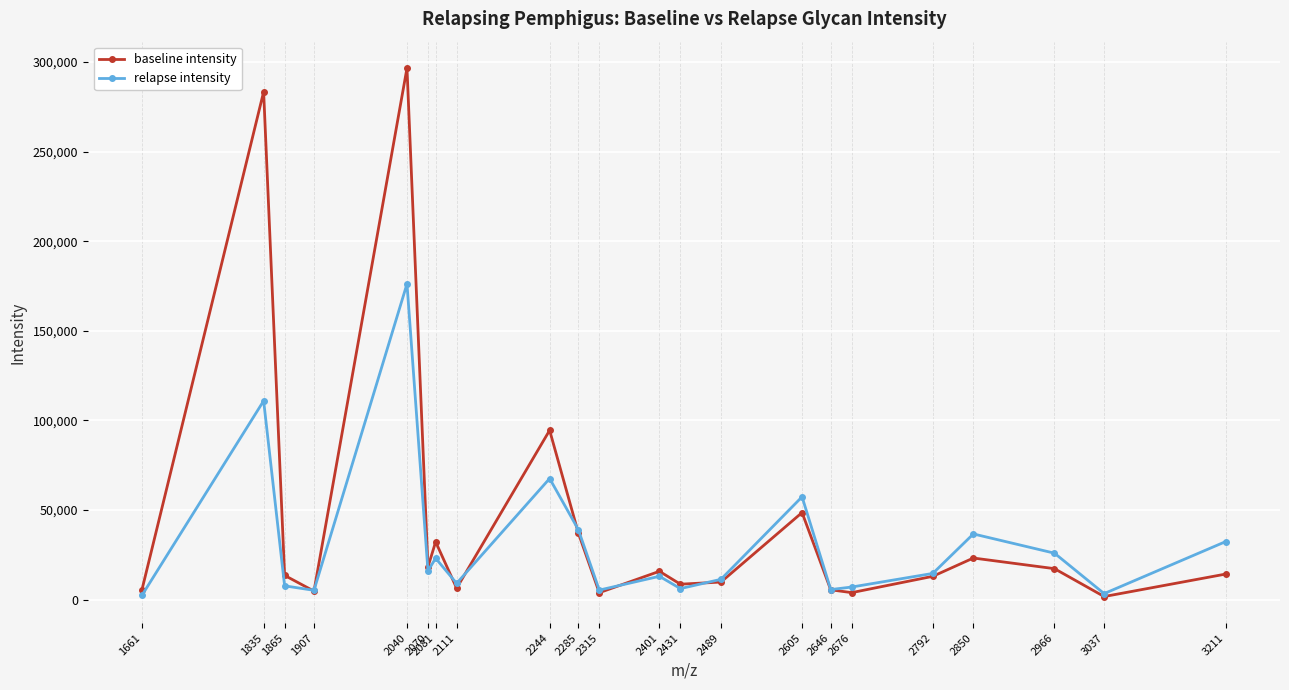

Does the chart have visible grid lines?

Yes